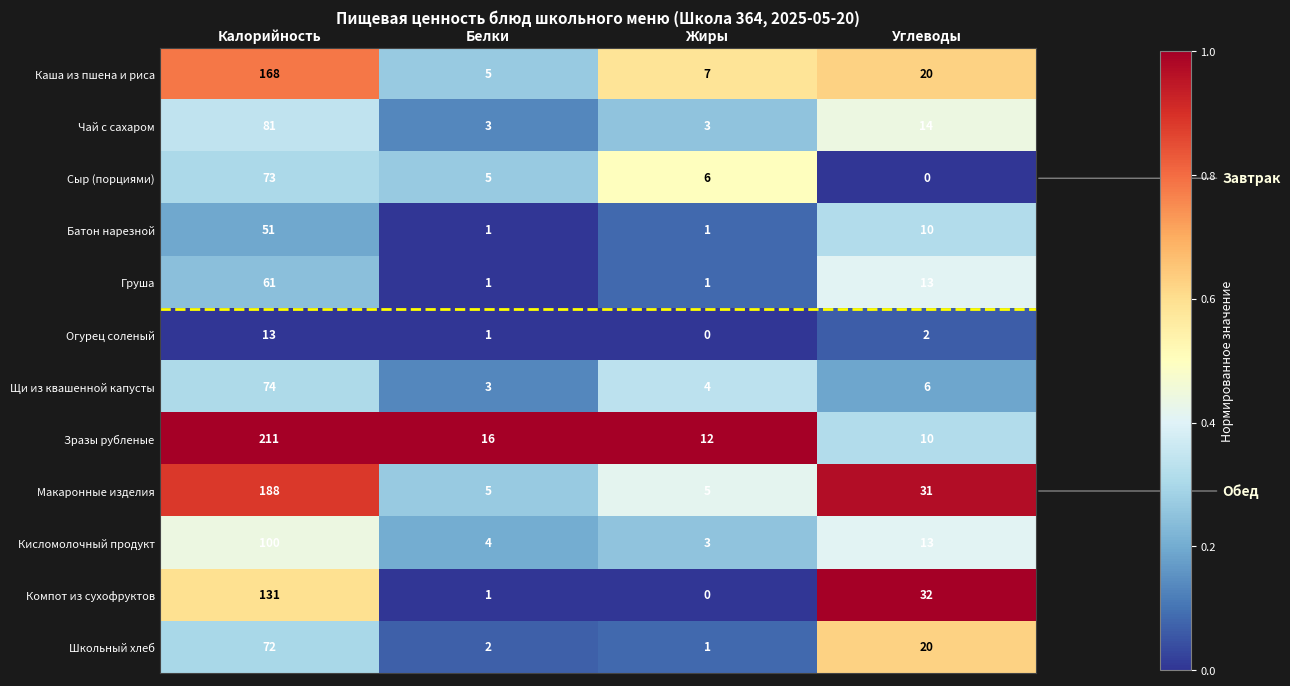

What is the difference between the maximum and minimum values in the Школьный хлеб series?

71